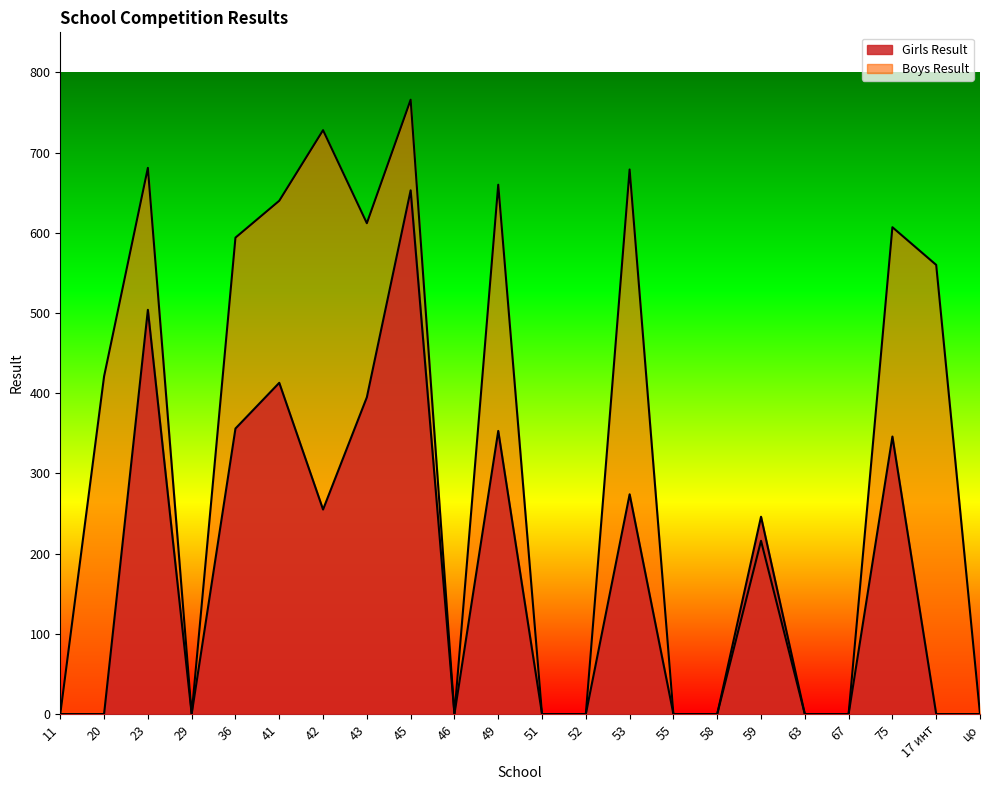

Which series has the largest total across all categories?

Boys Result